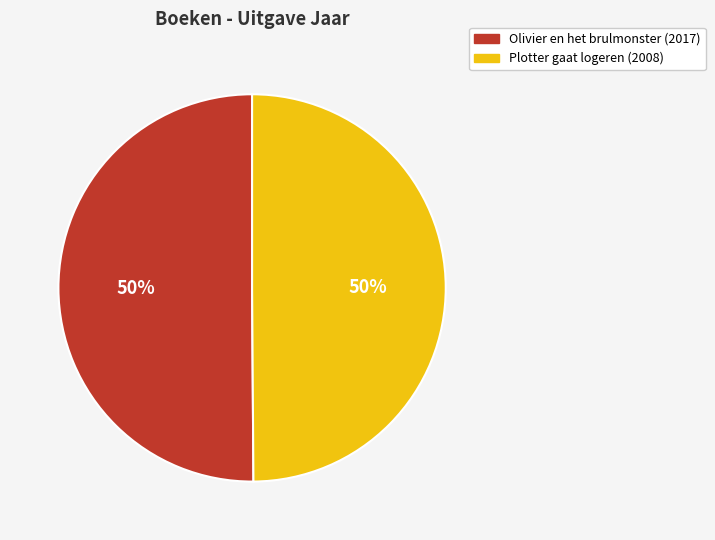

True or false: Plotter gaat logeren accounts for 37% of the total.

False